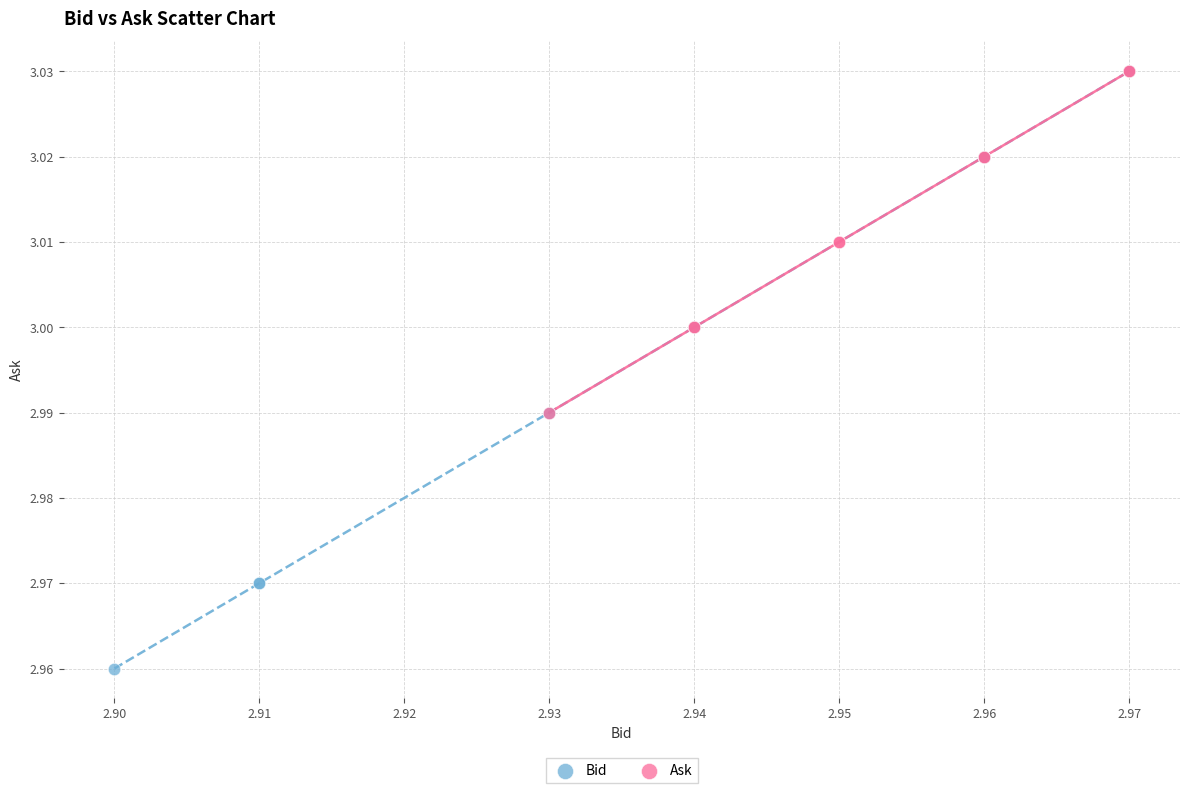

Which series has the largest Y range (max minus min)?

Bid